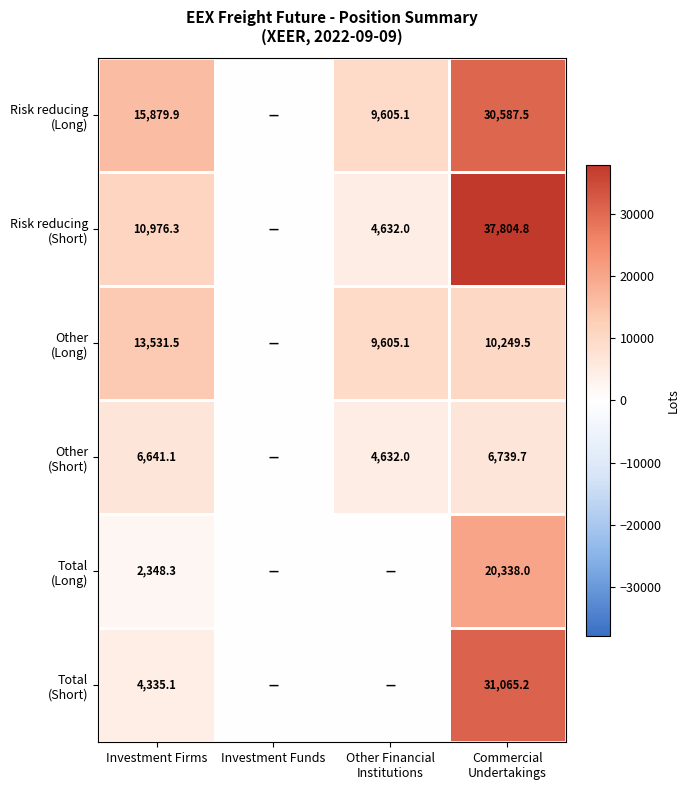

At which category is the sum across all series the highest?

Commercial
Undertakings